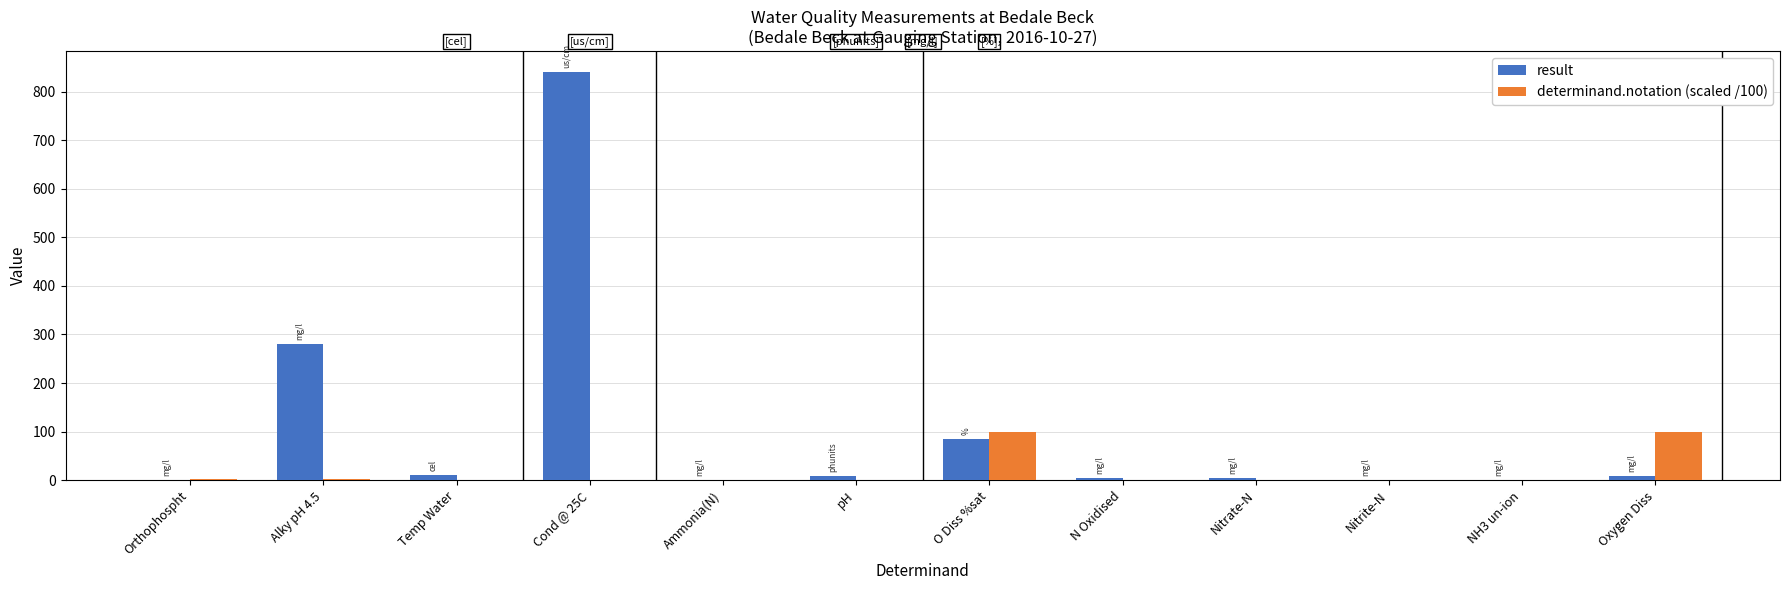

Between Cond @ 25C and Nitrate-N, which series saw the biggest shift?

result